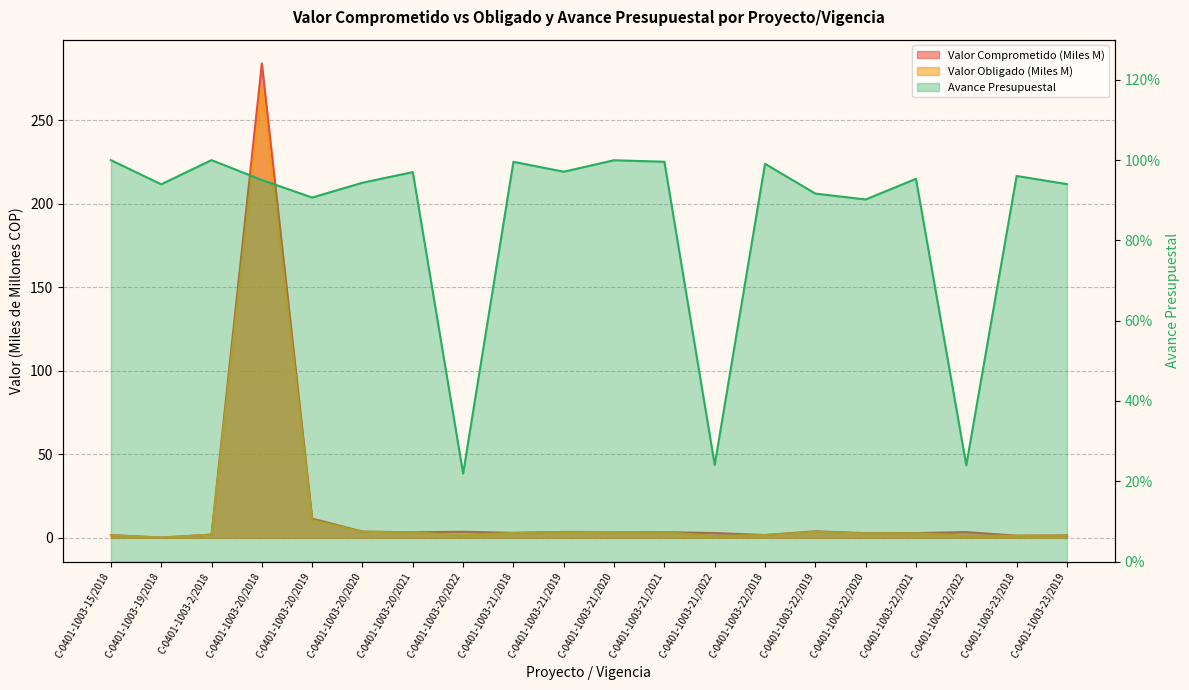

What are all the series names shown in the legend?

Valor Comprometido, Valor Obligado, Avance Presupuestal